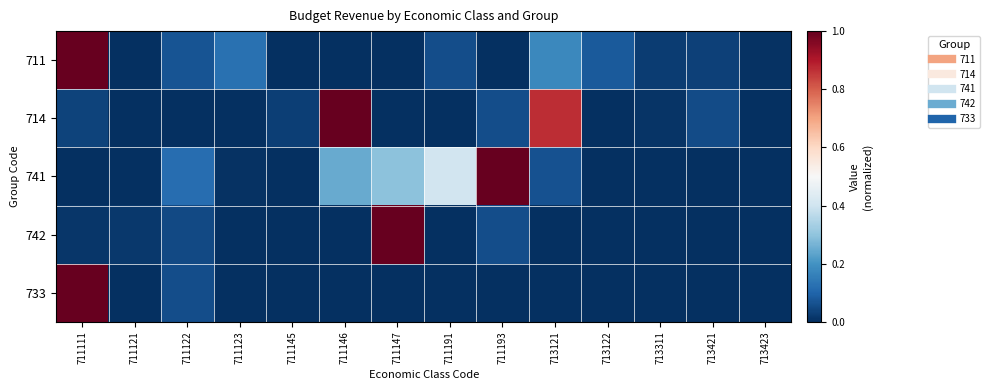

Reading left to right, transcribe all the data shown in this chart.

711: 711111=1.0	711121=0.0	711122=0.1	711123=0.1	711145=0.0	711146=0.0	711147=0.0	711191=0.1	711193=0.0	713121=0.2	713122=0.1	713311=0.0	713421=0.0	713423=0.0
714: 711111=0.0	711121=0.0	711122=0.0	711123=0.0	711145=0.0	711146=1.0	711147=0.0	711191=0.0	711193=0.1	713121=0.9	713122=0.0	713311=0.0	713421=0.1	713423=0.0
741: 711111=0.0	711121=0.0	711122=0.1	711123=0.0	711145=0.0	711146=0.2	711147=0.3	711191=0.4	711193=1.0	713121=0.1	713122=0.0	713311=0.0	713421=0.0	713423=0.0
742: 711111=0.0	711121=0.0	711122=0.0	711123=0.0	711145=0.0	711146=0.0	711147=1.0	711191=0.0	711193=0.1	713121=0.0	713122=0.0	713311=0.0	713421=0.0	713423=0.0
733: 711111=1.0	711121=0.0	711122=0.1	711123=0.0	711145=0.0	711146=0.0	711147=0.0	711191=0.0	711193=0.0	713121=0.0	713122=0.0	713311=0.0	713421=0.0	713423=0.0